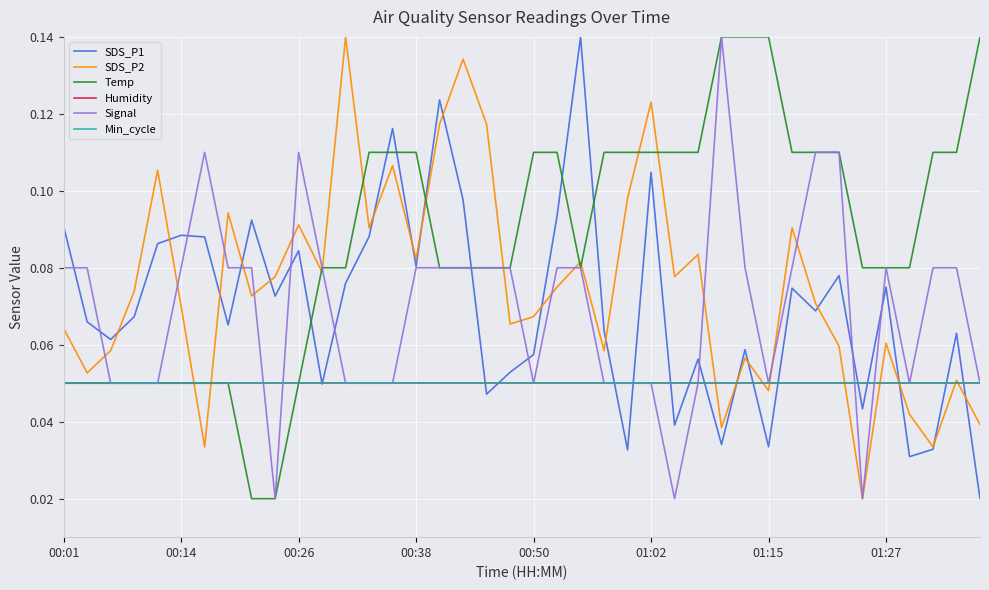

What is the label of the 7th point from the left?

01:15